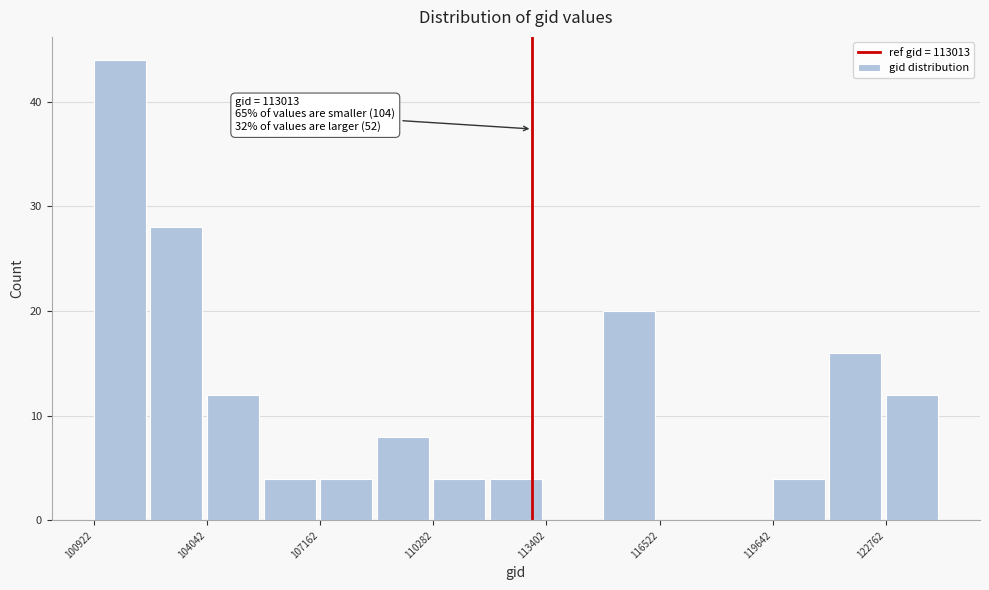

Read against the x-axis, roughly where is the centre of the tallest bar?

101500